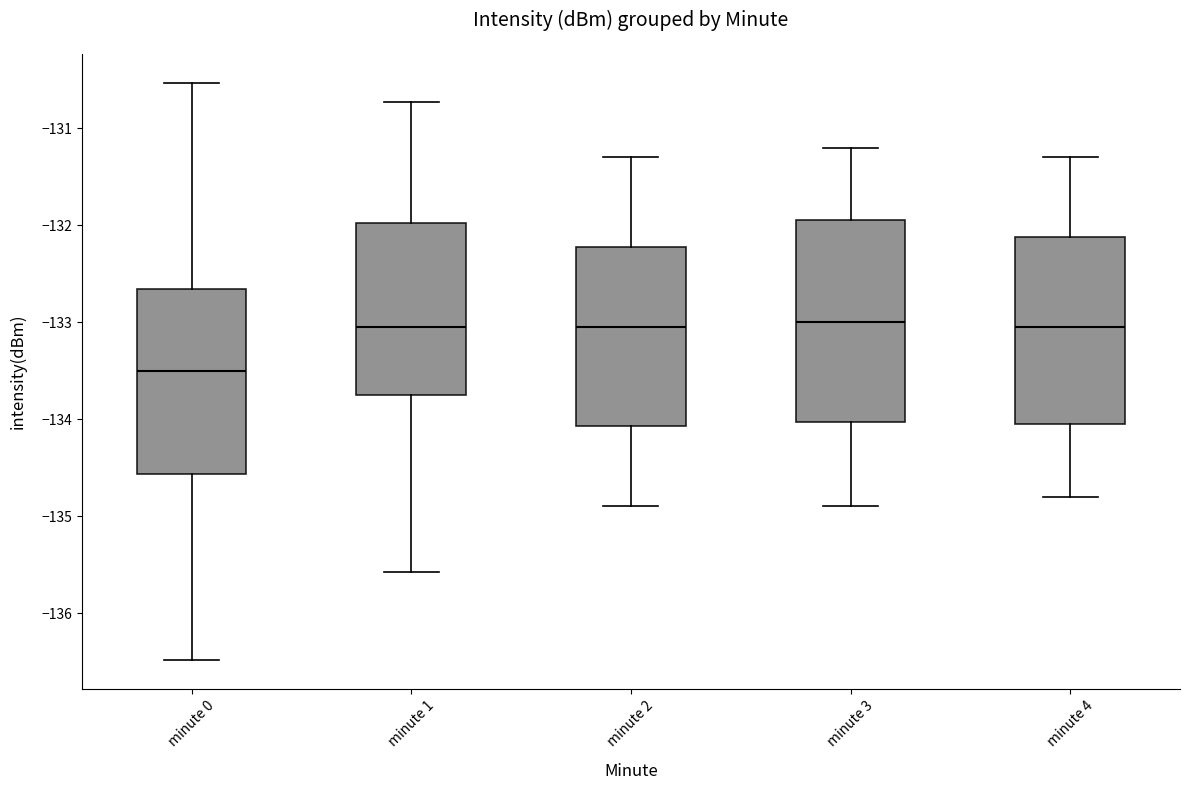

Comparing the boxes themselves (not the whiskers), which one is the tallest?

minute 3